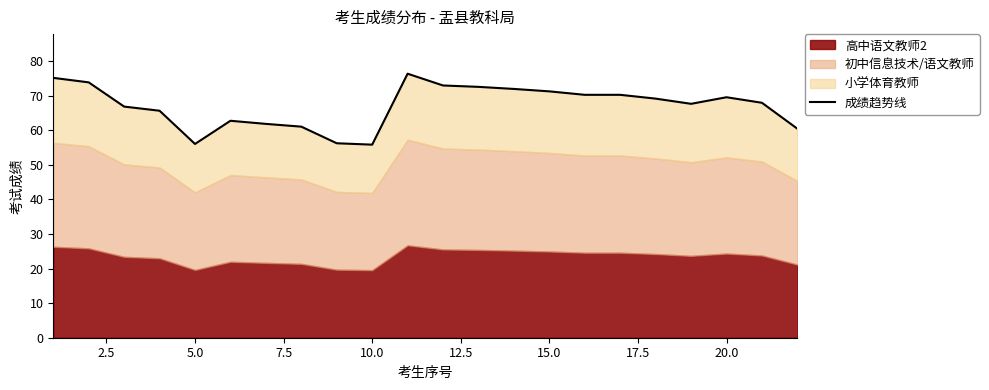

What is the difference between the maximum and second lowest values?

20.3